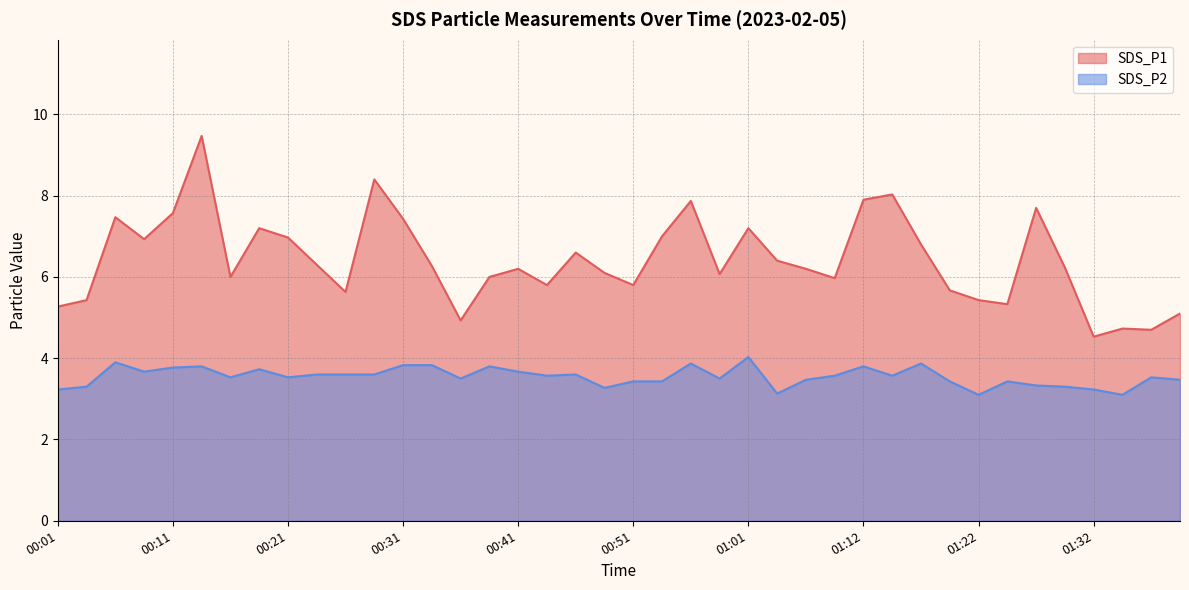

Reading left to right, extract all data points from this chart.

SDS_P1 line: 5.3	5.4	7.5	6.9	7.6	9.5	6.0	7.2	7.0	6.3	5.6	8.4	7.4	6.3	4.9	6.0	6.2	5.8	6.6	6.1	5.8	7.0	7.9	6.1	7.2	6.4	6.2	6.0	7.9	8.0	6.8	5.7	5.4	5.3	7.7	6.2	4.5	4.7	4.7	5.1
SDS_P2 line: 3.2	3.3	3.9	3.7	3.8	3.8	3.5	3.7	3.5	3.6	3.6	3.6	3.8	3.8	3.5	3.8	3.7	3.6	3.6	3.3	3.4	3.4	3.9	3.5	4.0	3.1	3.5	3.6	3.8	3.6	3.9	3.4	3.1	3.4	3.3	3.3	3.2	3.1	3.5	3.5